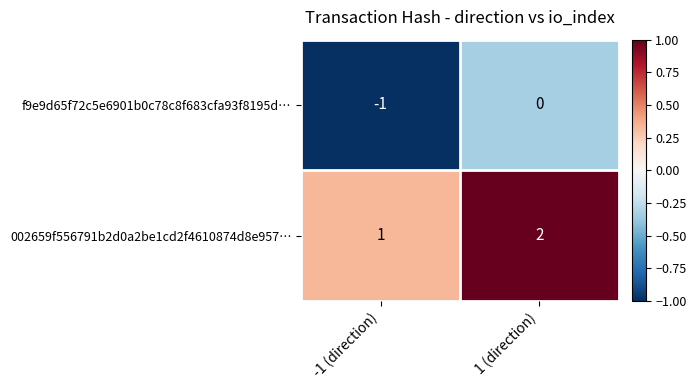

At which category is the sum across all series the highest?

1 (direction)